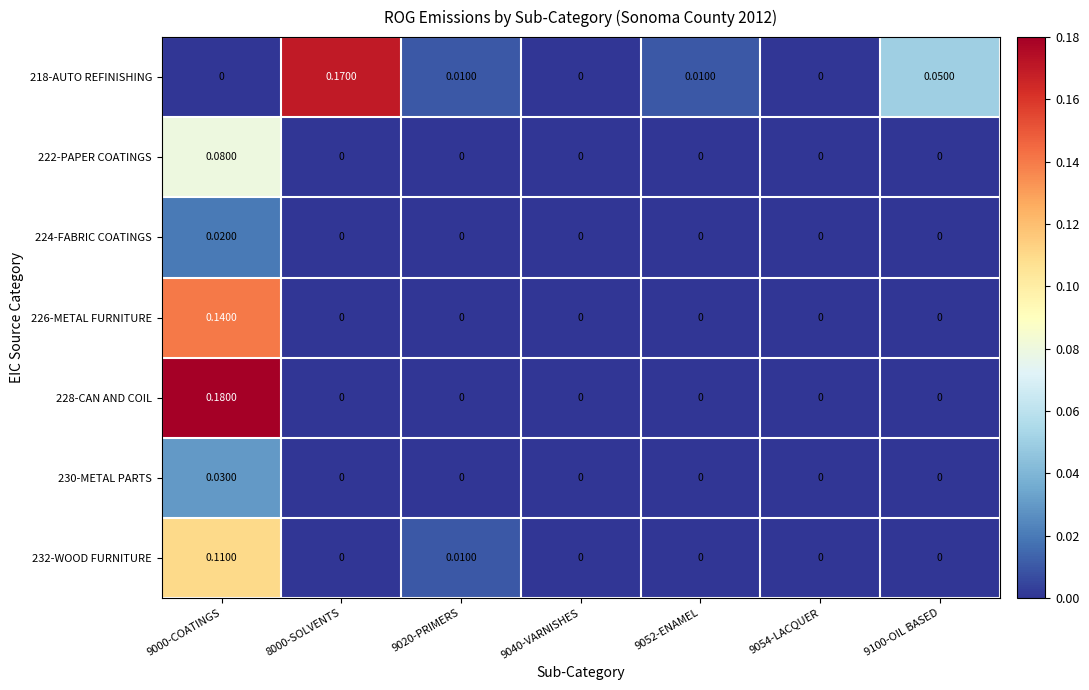

At which category does the chart reach its peak across all series?

9000-COATINGS